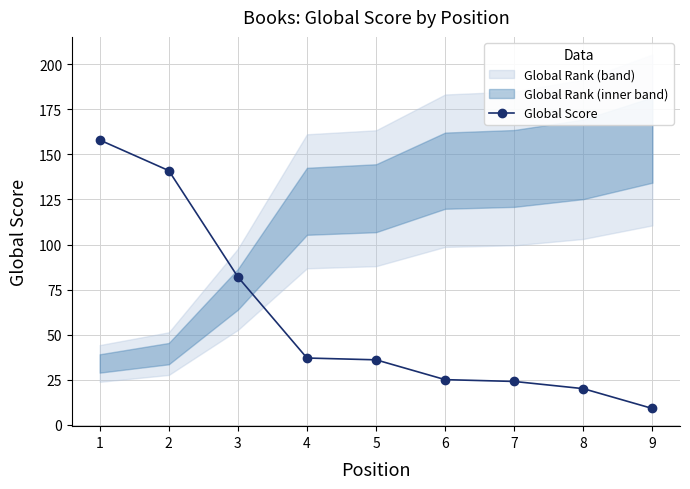

What is the difference between the values at 6 and 9?

16